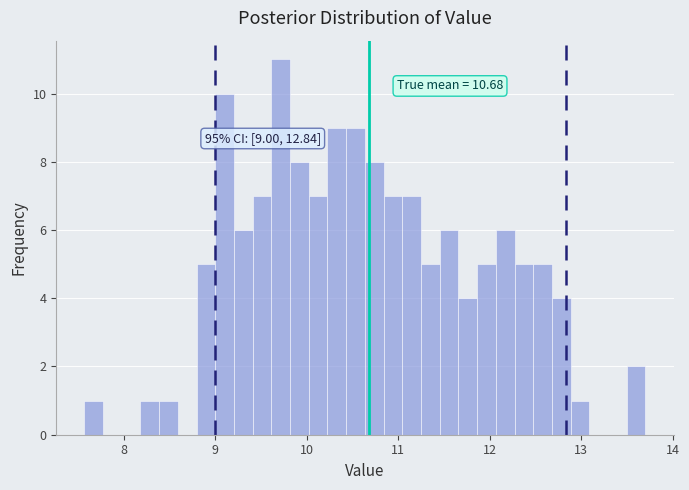

Read against the x-axis, roughly where is the centre of the tallest bar?

9.7